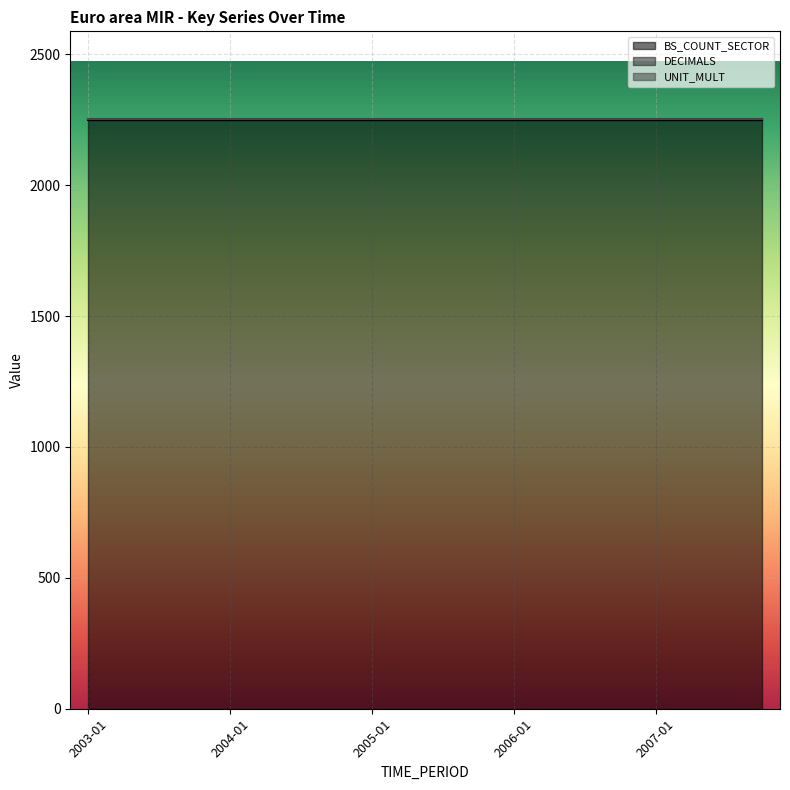

Between 2003-04 and 2006-07, which series saw the biggest shift?

BS_COUNT_SECTOR